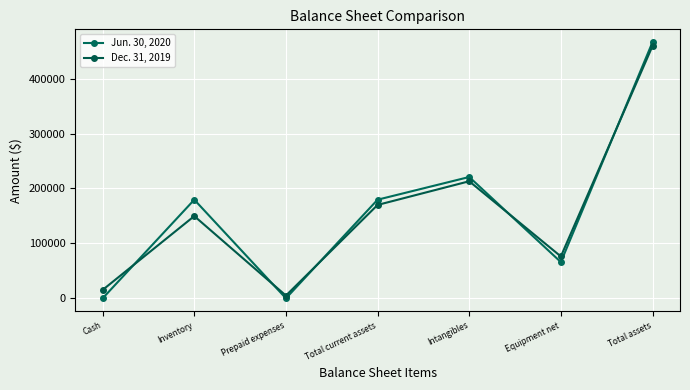

At how many categories does at least one series exceed 141817?

4